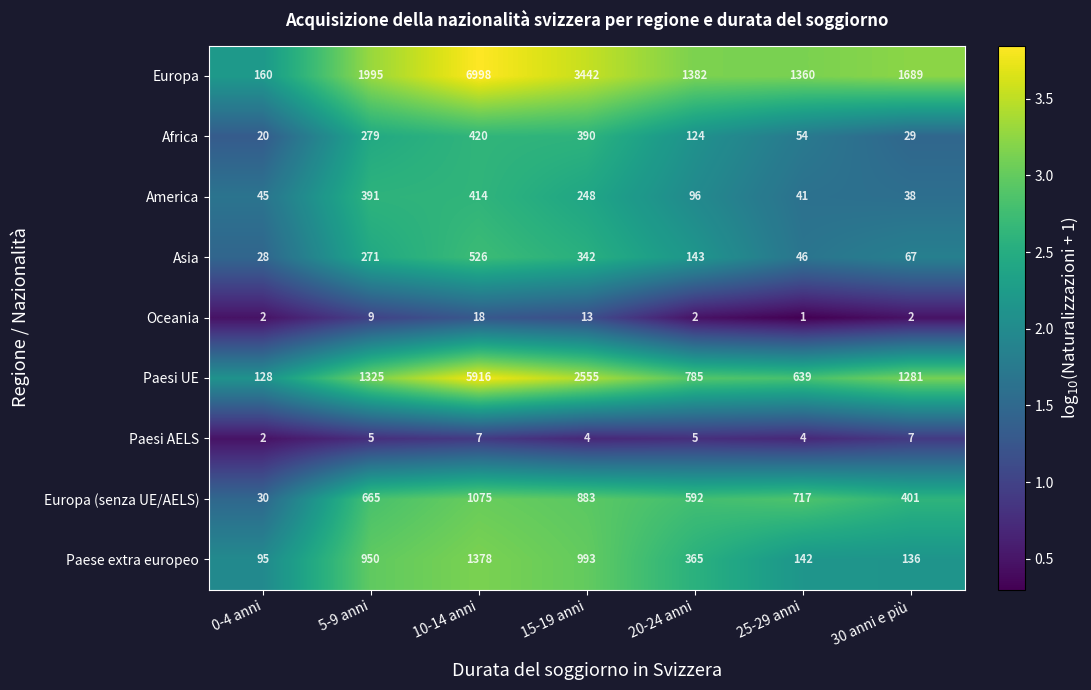

List the series in order of their peak value, highest first.

Europa, Paesi UE, Paese extra europeo, Europa (senza UE/AELS), Asia, Africa, America, Oceania, Paesi AELS